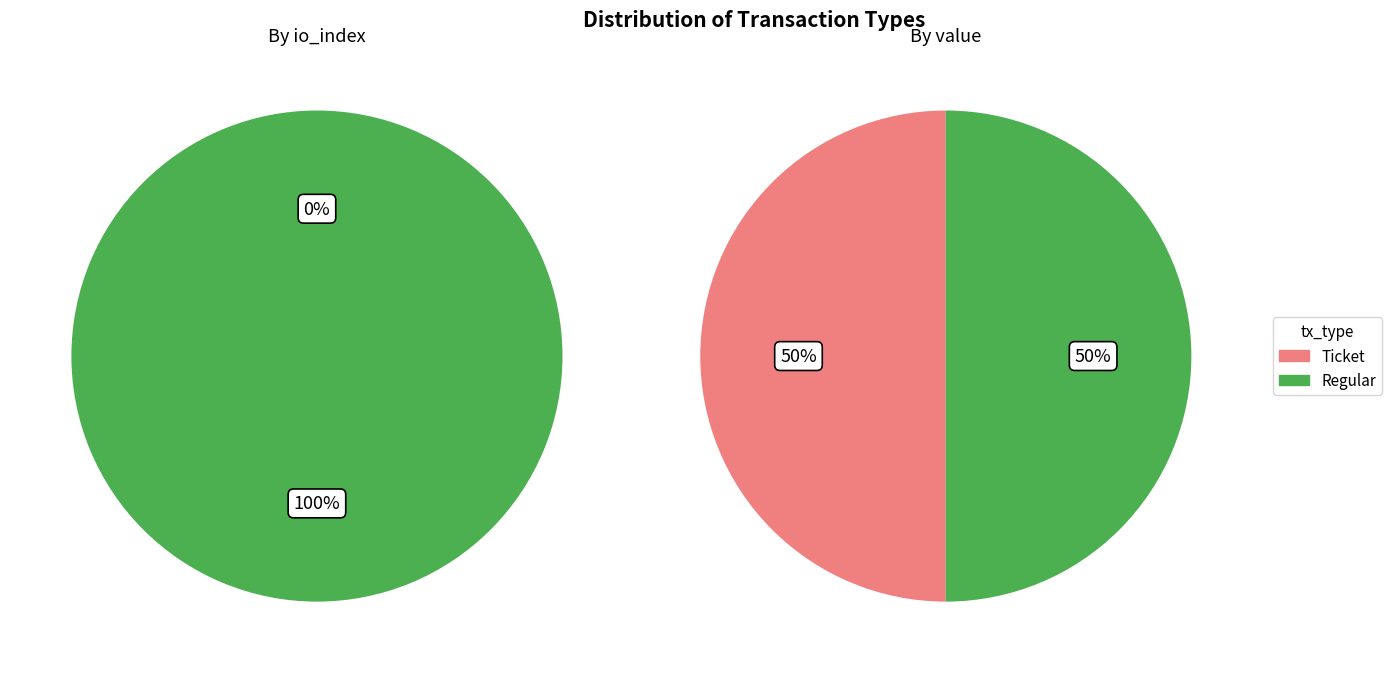

Rank the series at value from lowest to highest value.

Ticket, Regular